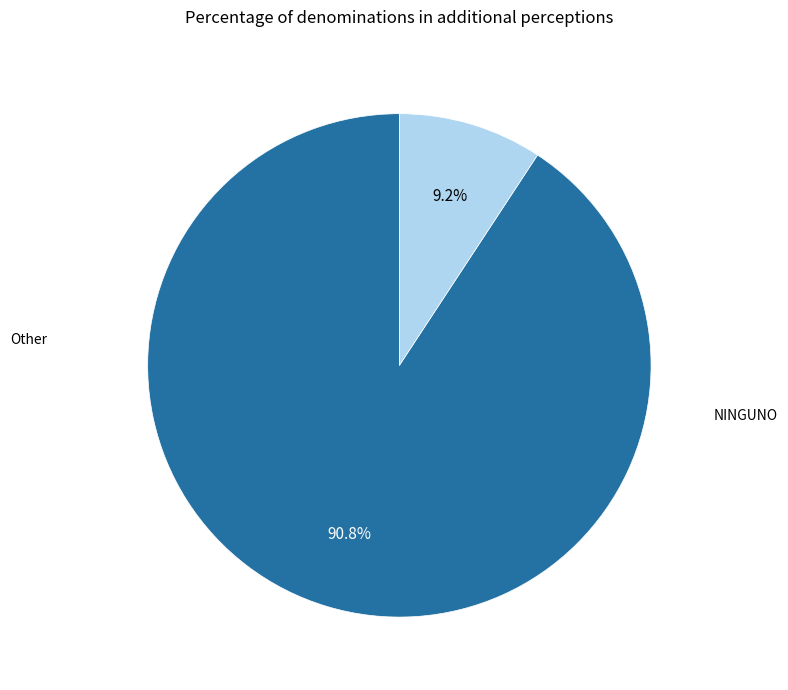

Count the number of slices in the pie.

2